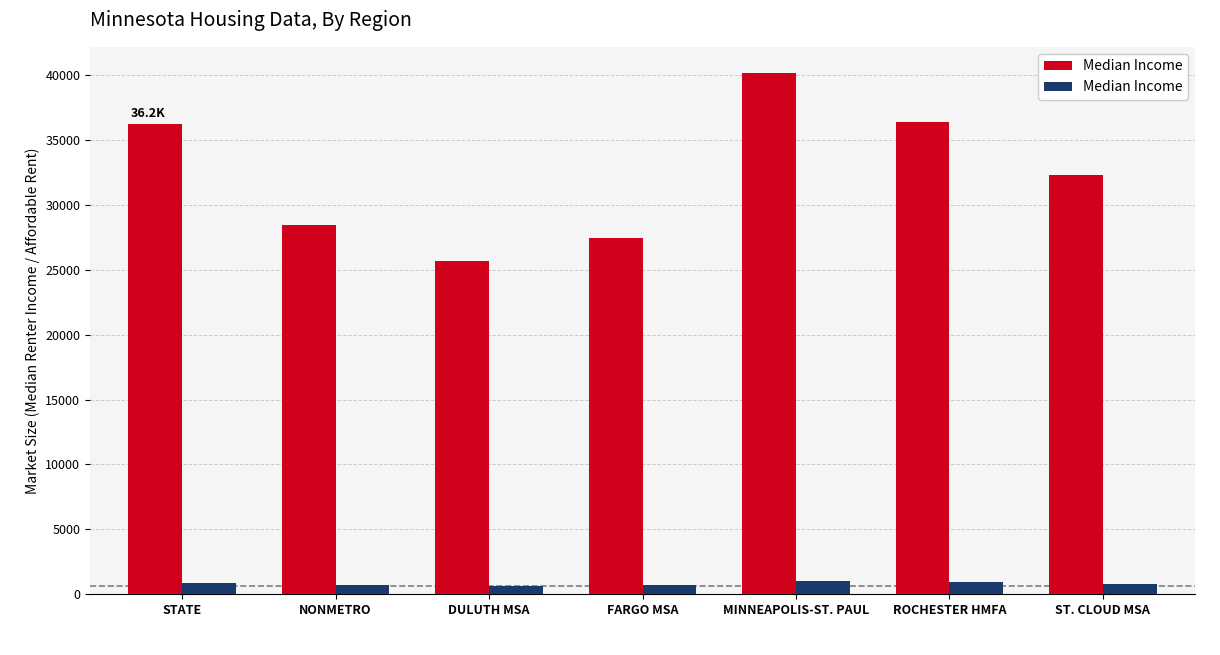

At which category is the sum across all series the highest?

MINNEAPOLIS-ST. PAUL